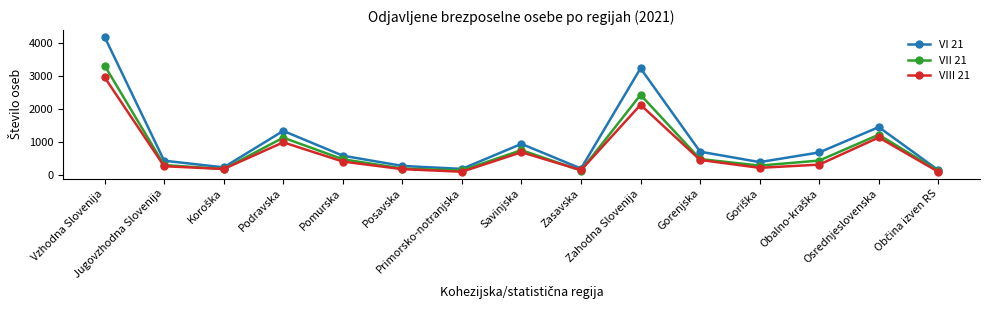

What is the minimum value shown in the chart?

98